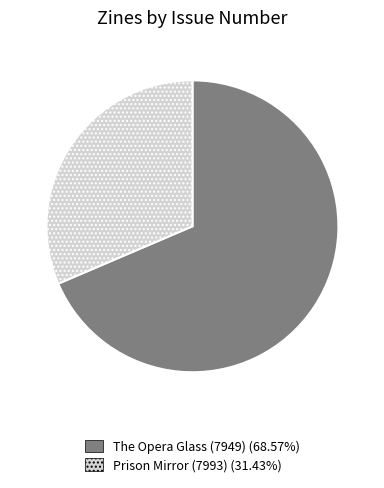

Rank the categories by value from highest to lowest.

The Opera Glass (7949), Prison Mirror (7993)